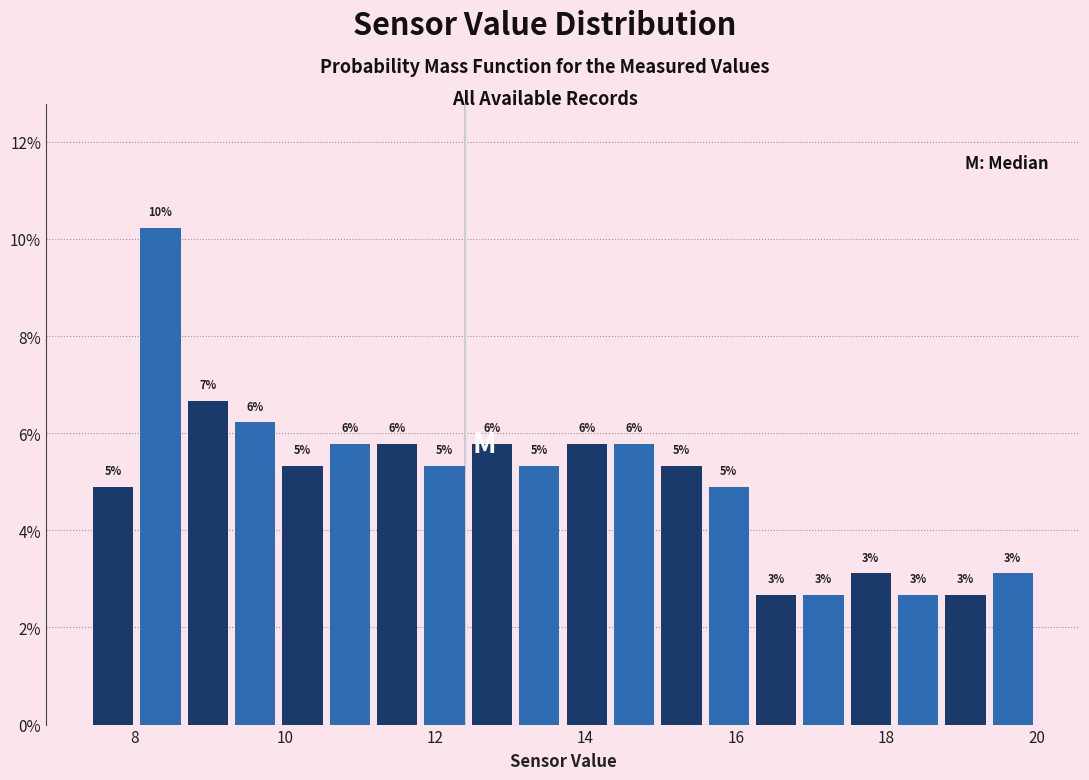

Around what value on the x-axis is the tallest bar? Give the approximate position of its centre, as read against the axis.

8.4